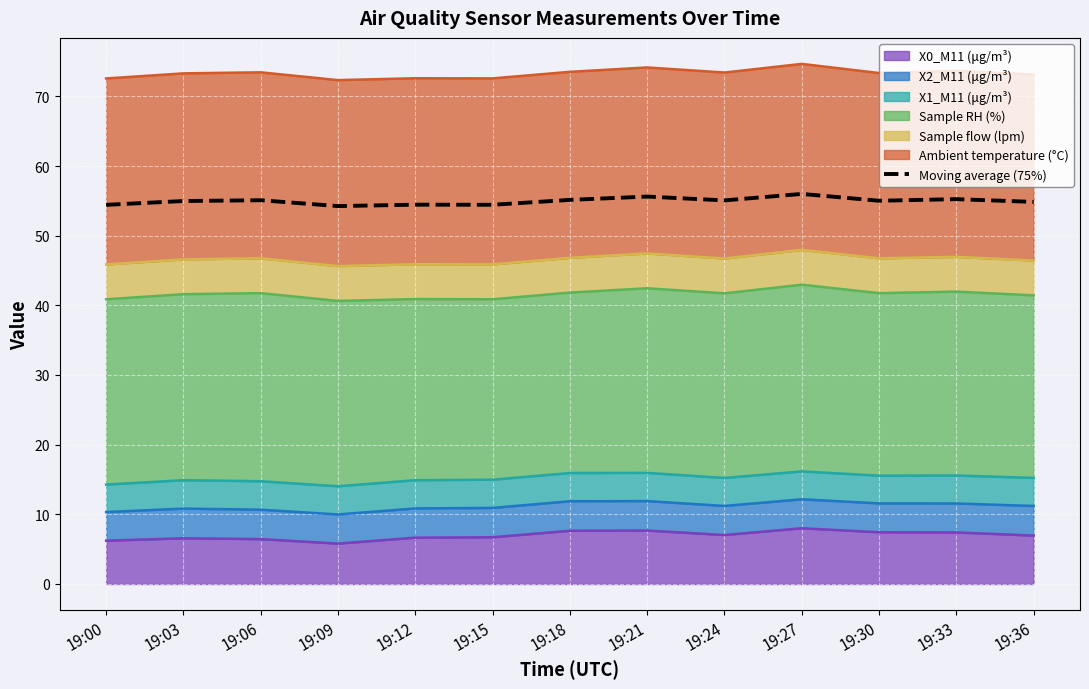

Which label corresponds to the largest value in the chart?

19:27